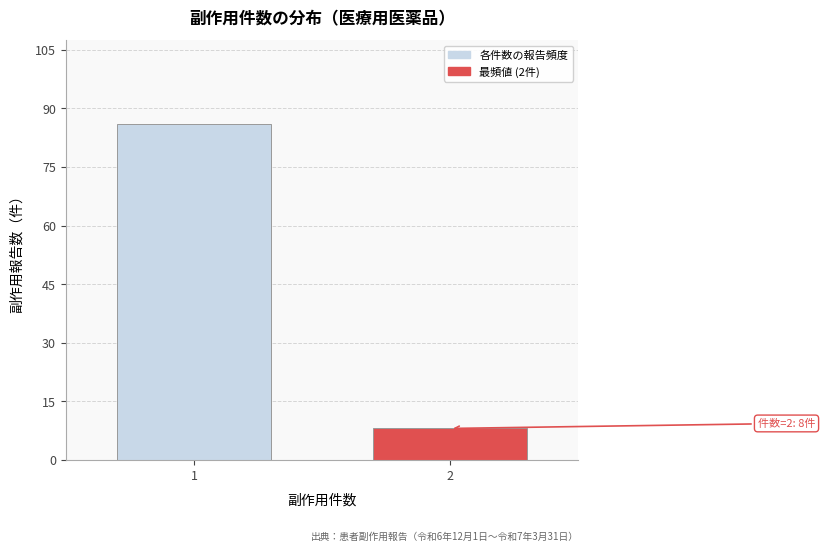

Reading left to right, transcribe all the data shown in this chart.

86	8